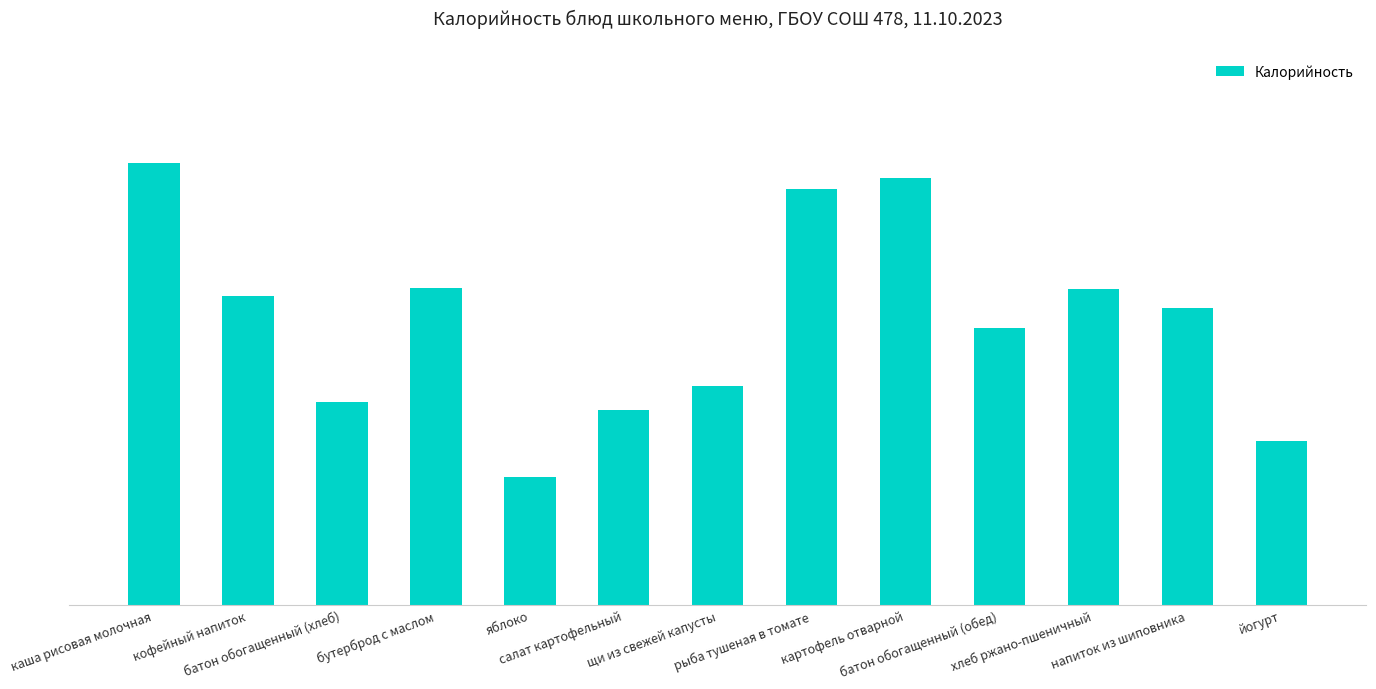

Does the chart contain any negative values?

No